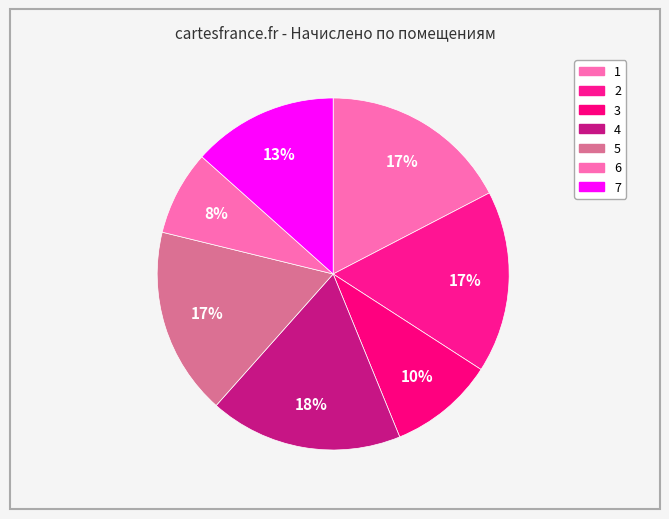

How many slices are in this pie chart?

7